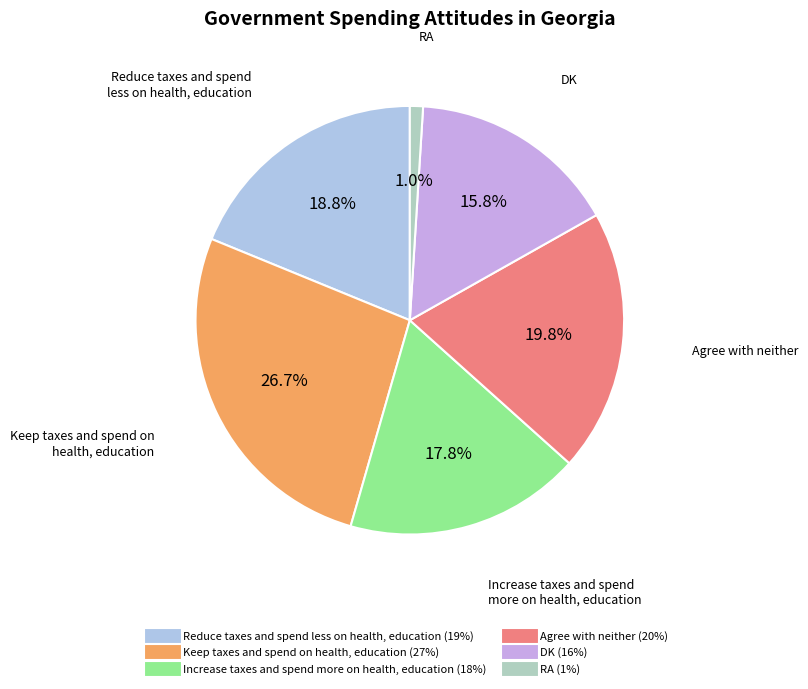

How much of the chart is everything except Reduce taxes and spend less on health, education?

81.2%